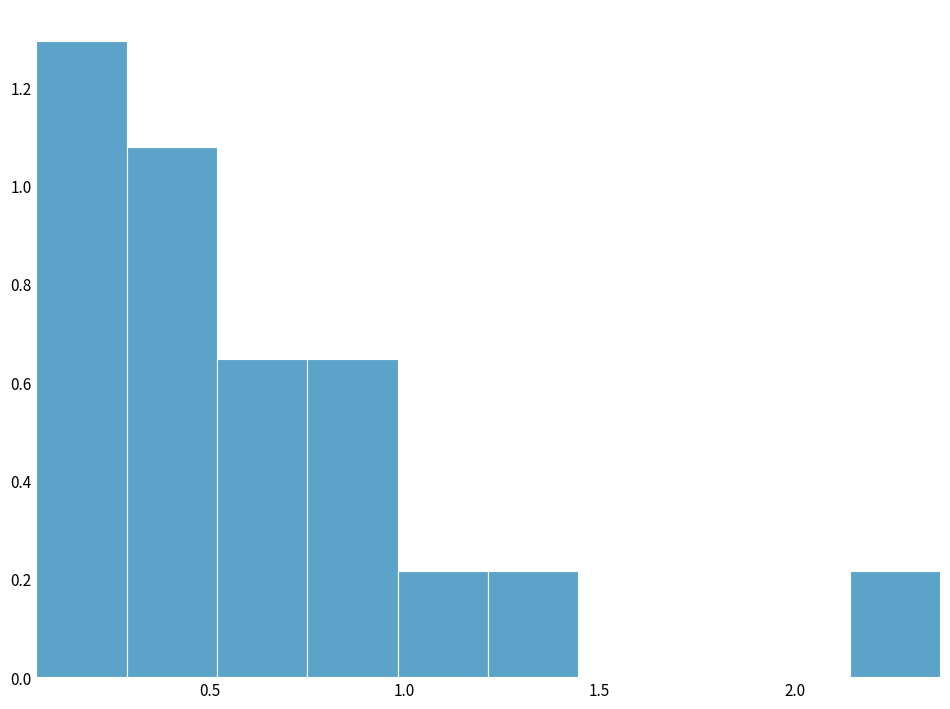

Reading left to right, list every bar in this chart as the range it spans on the x-axis followed by its height. Neither the bar edges nor the heights are printed on the chart, so give them approximately, as read against the axes.

0.05 to 0.30: 1.30
0.30 to 0.50: 1.08
0.50 to 0.75: 0.64
0.75 to 1.00: 0.64
1.00 to 1.20: 0.22
1.20 to 1.45: 0.22
1.45 to 1.70: 0
1.70 to 1.90: 0
1.90 to 2.15: 0
2.15 to 2.35: 0.22